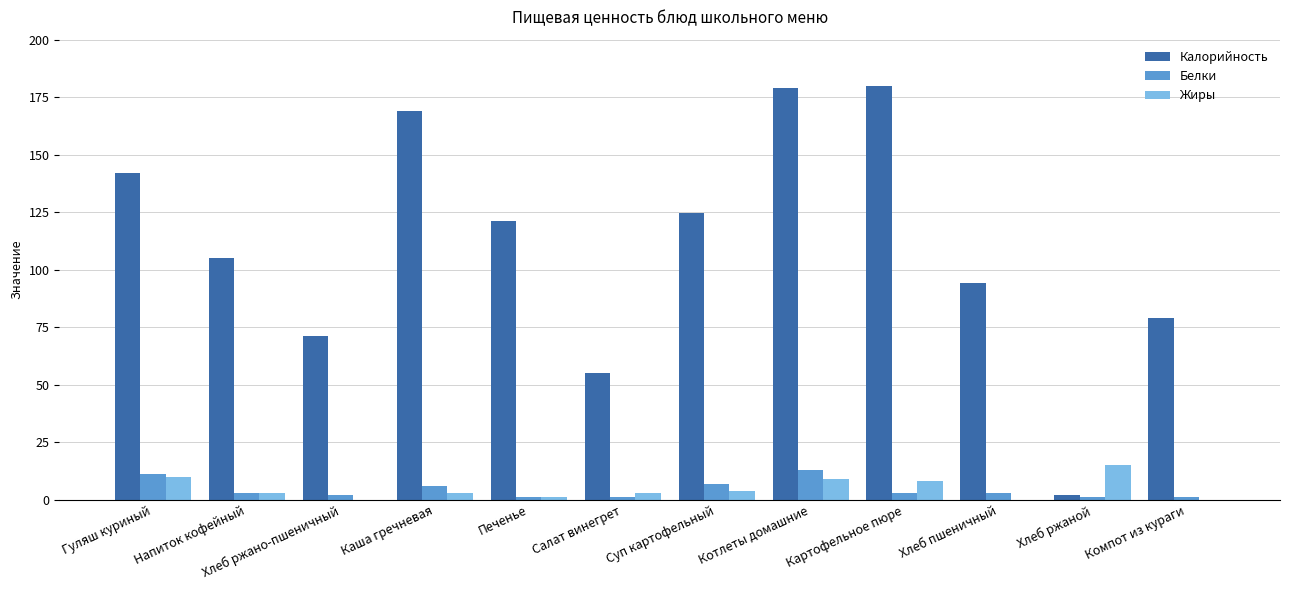

What is the maximum value for Жиры?

15.0